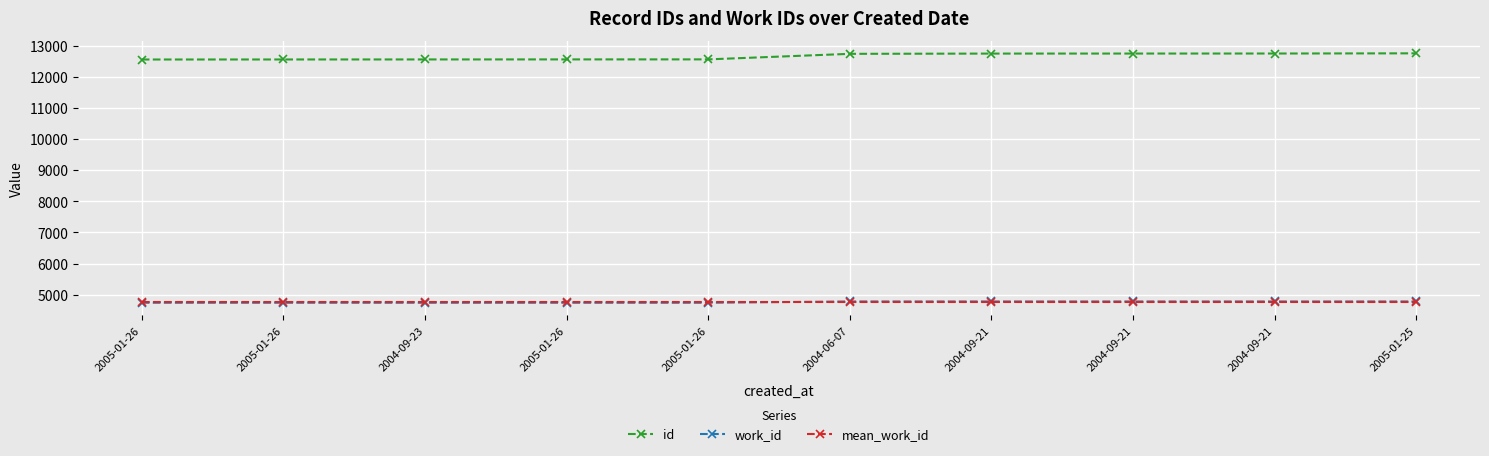

After their last crossing, which series has the higher values: mean_work_id or work_id?

work_id